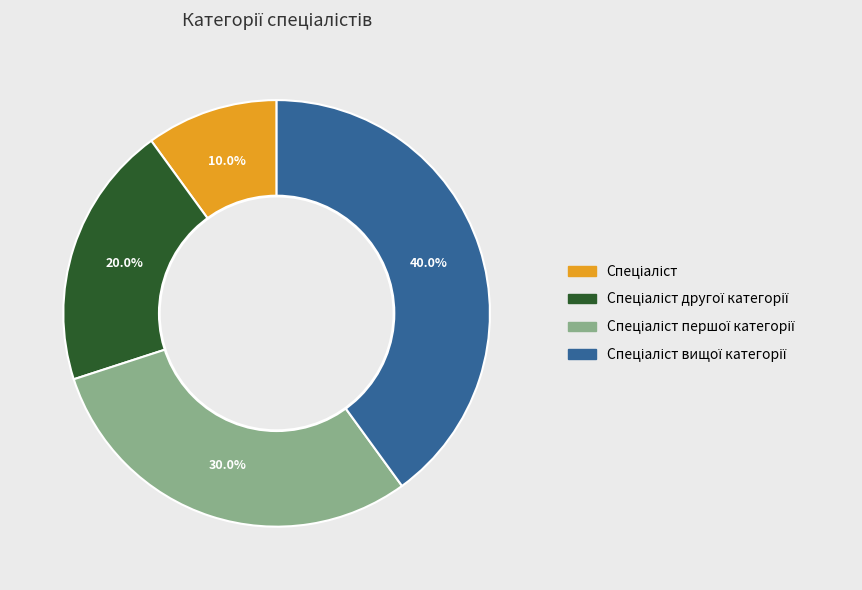

Does any single category account for the majority?

No